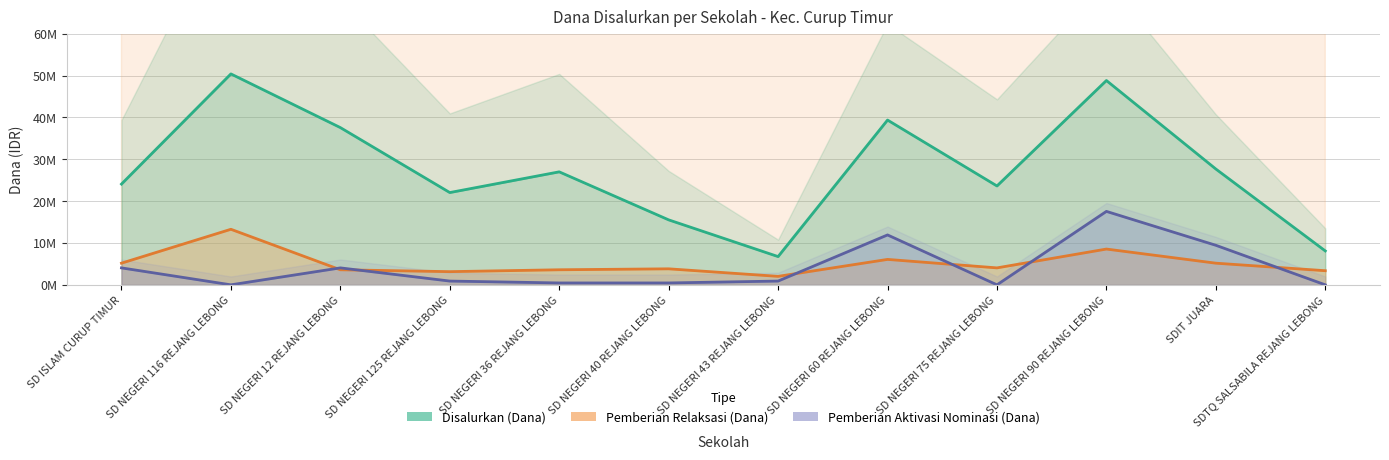

At how many categories does at least one series exceed 9270768?

10